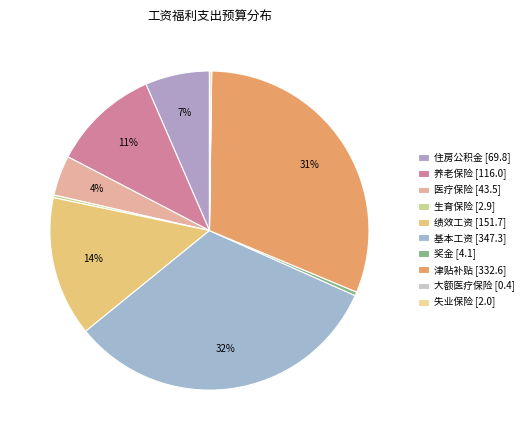

What is the change in value from 生育保险 to 基本工资?

+344.4